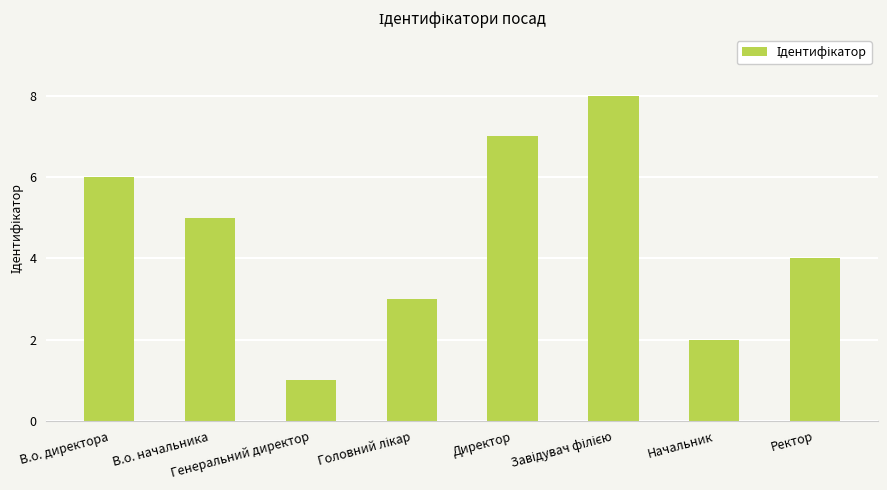

Is it true that the value at Генеральний директор is 0?

False